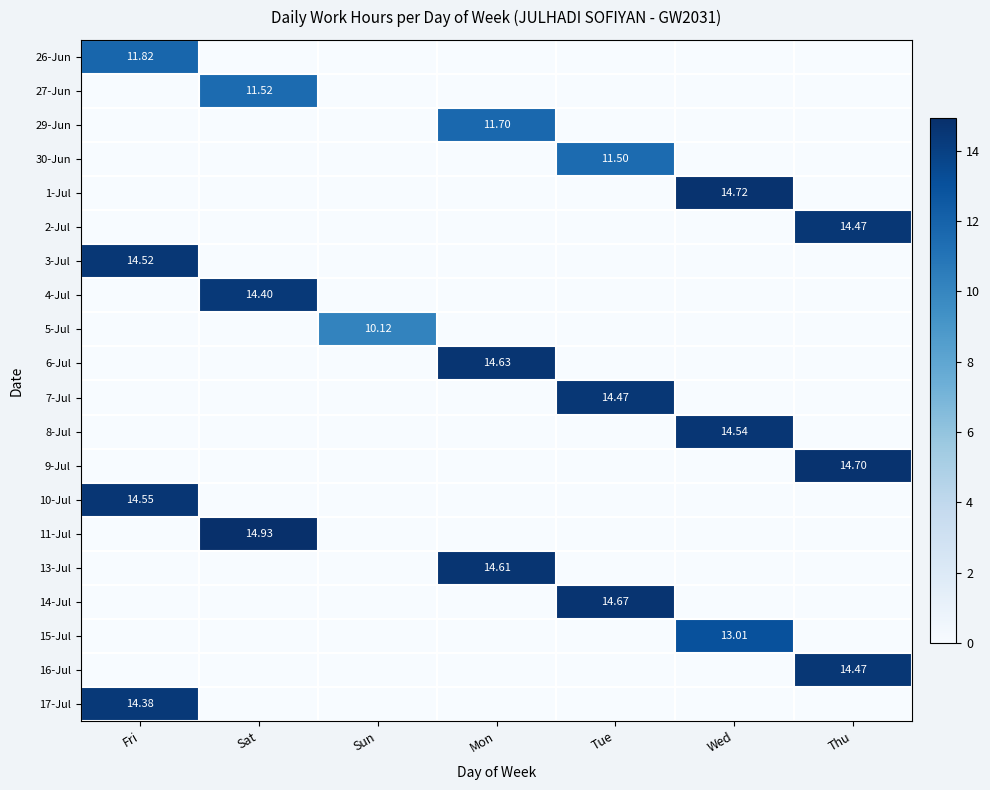

What is the total value across all series at Tue?

40.6